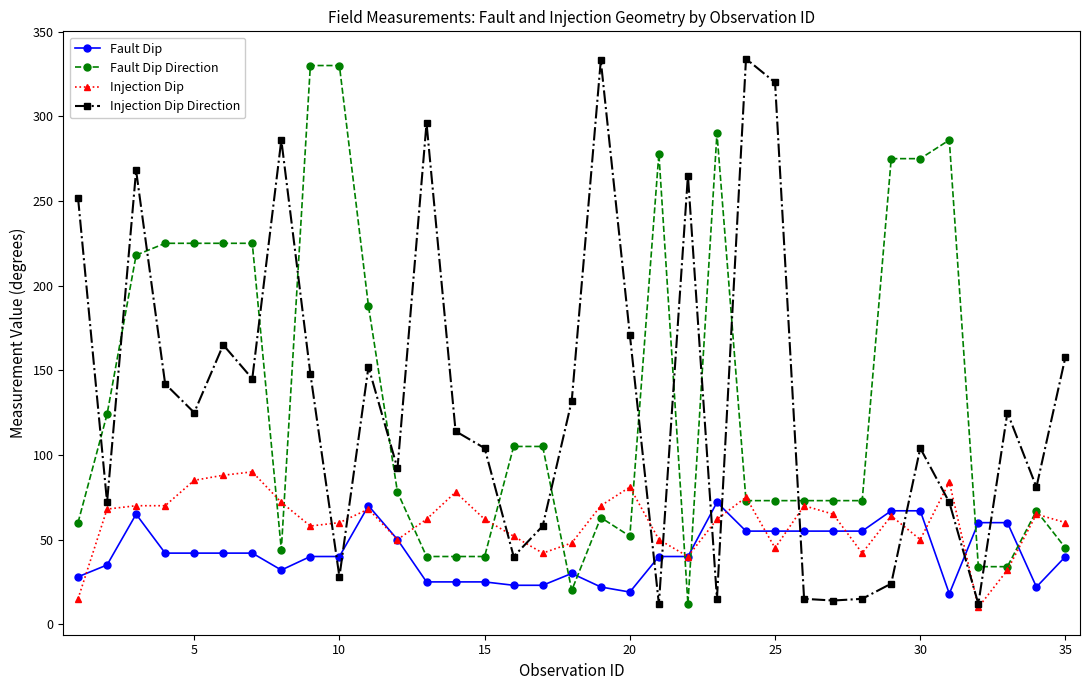

At how many categories does at least one series exceed 119?

25